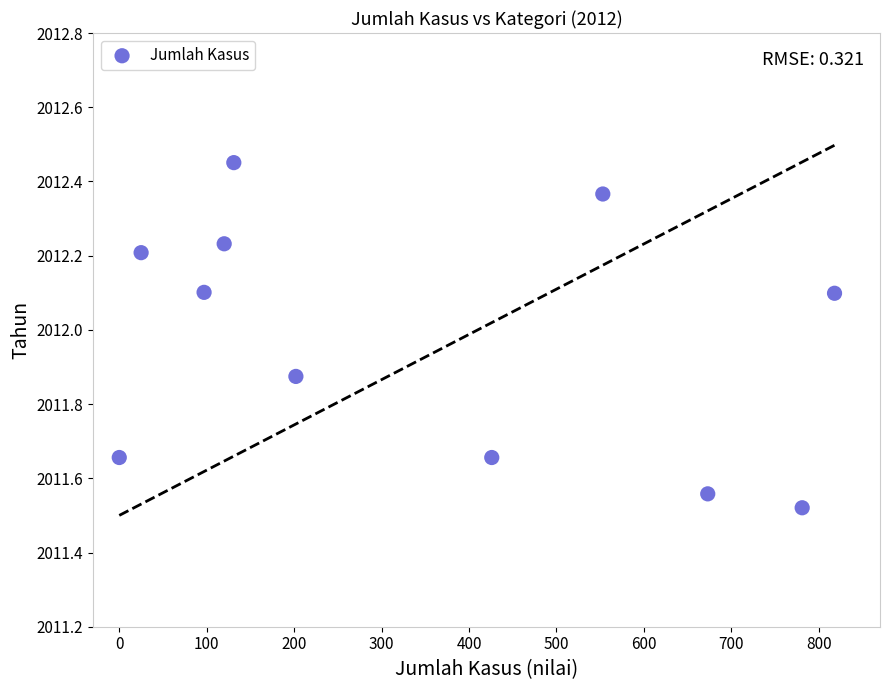

What is the average Y value?

2012.0